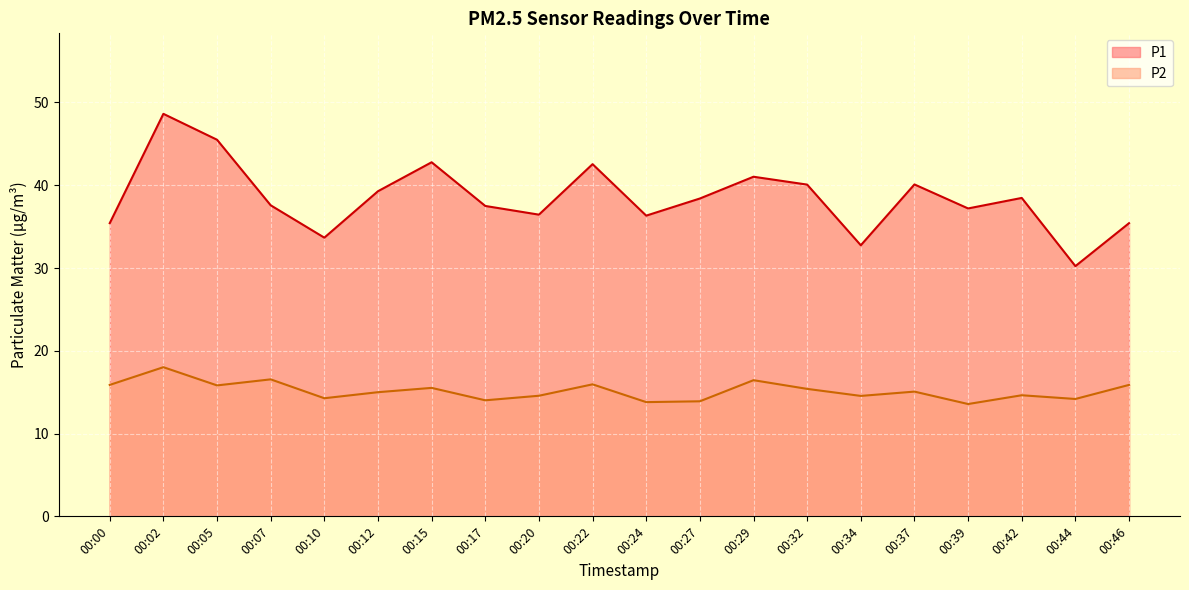

The P2 series shows 14.0 at 00:17. True or false?

True